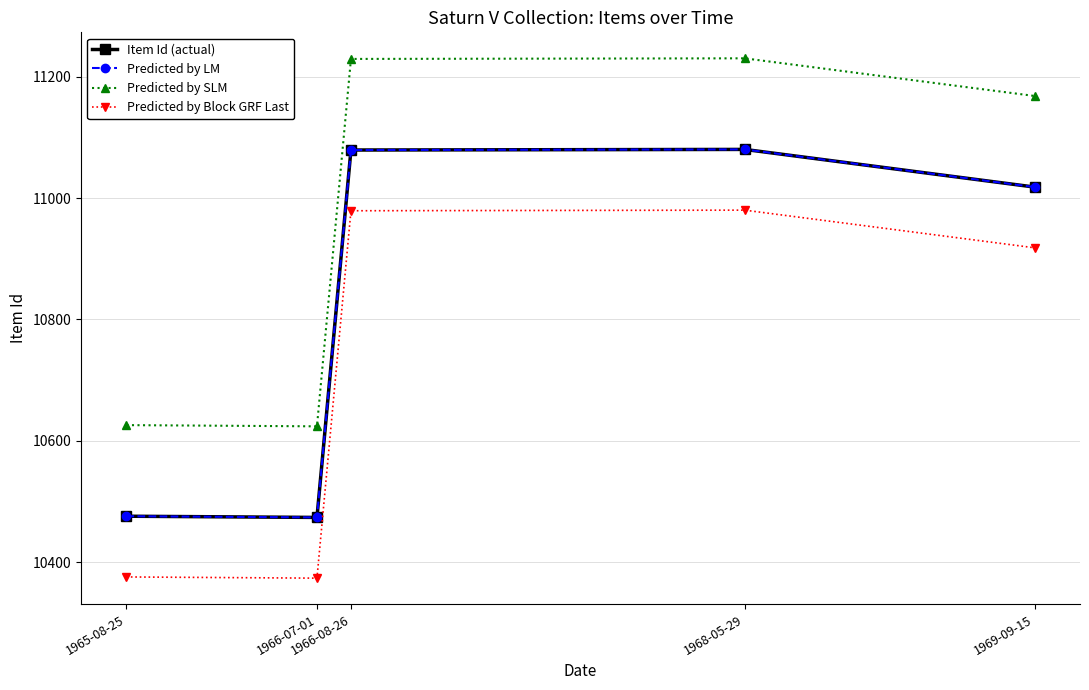

Does the chart have visible grid lines?

Yes